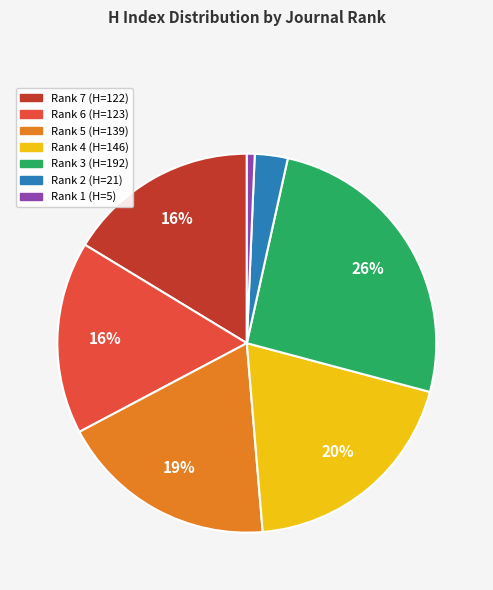

How many slices are in this pie chart?

7